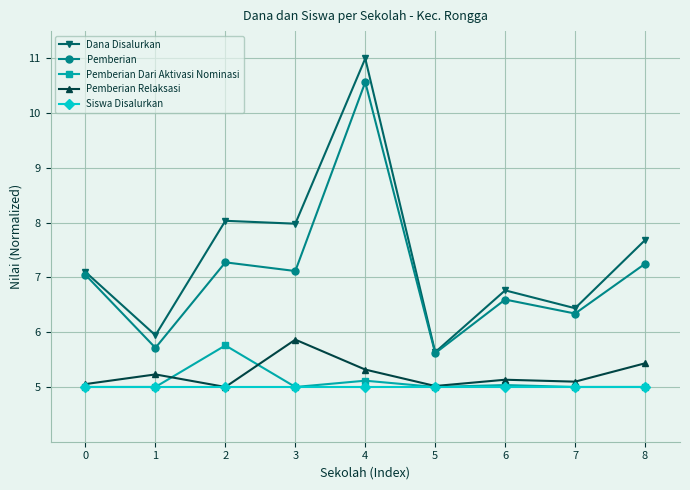

What is the total value across all series at 0?

29.2